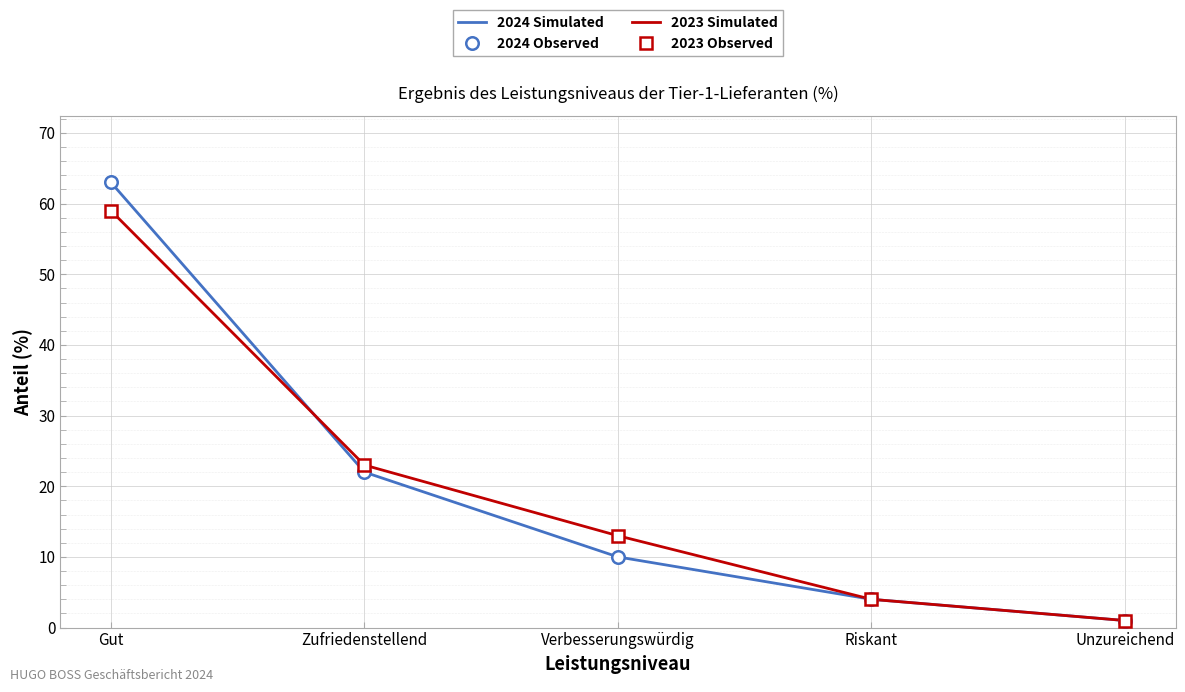

What is the label of the 1st point from the right?

Unzureichend